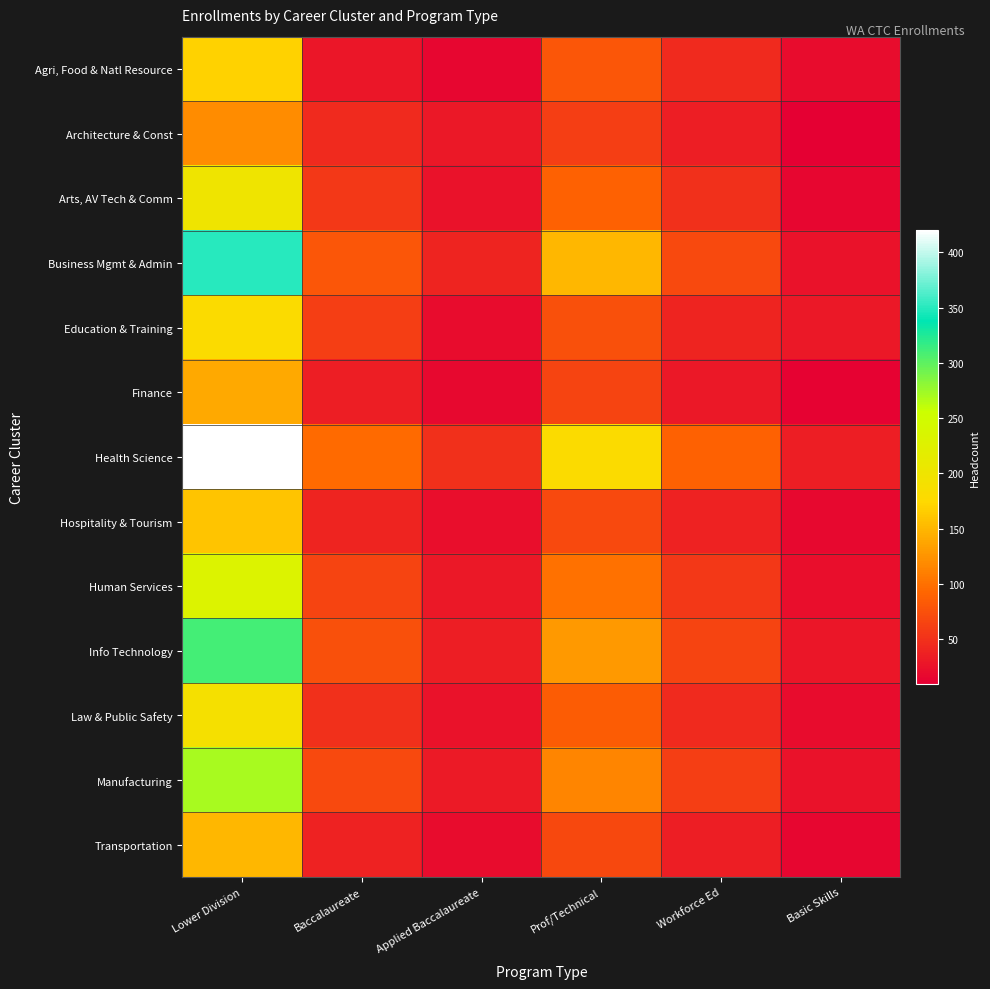

Which series has the largest total across all categories?

Health Science